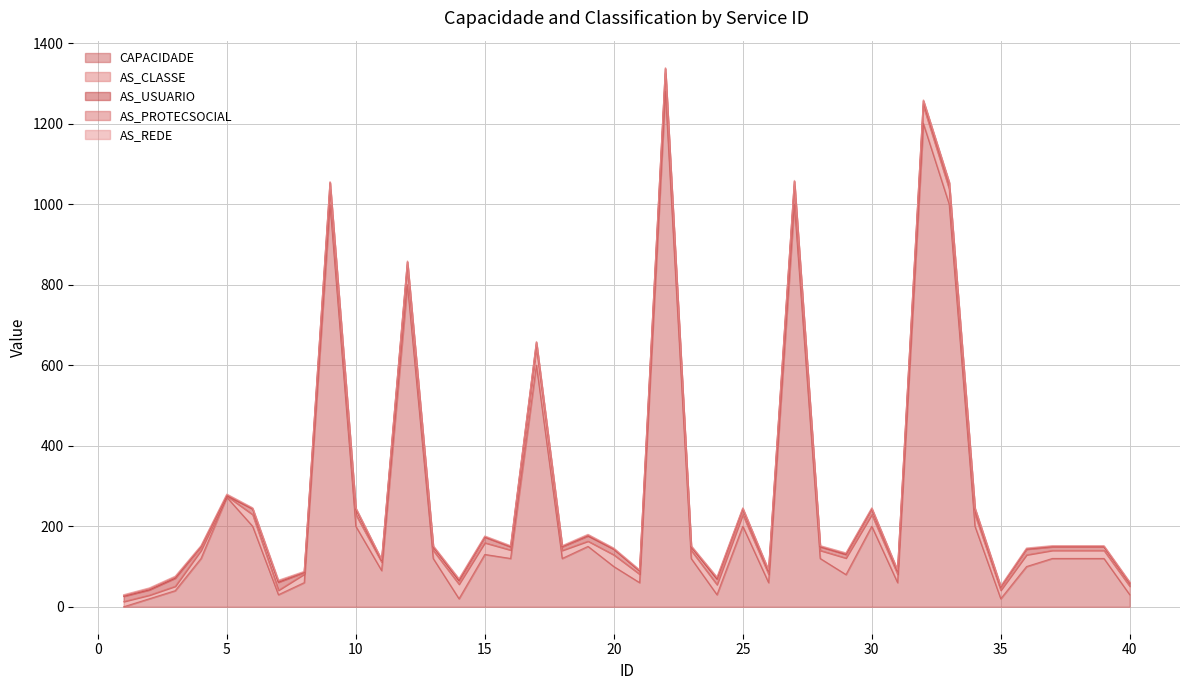

Which category has the highest value in the AS_REDE series?

1